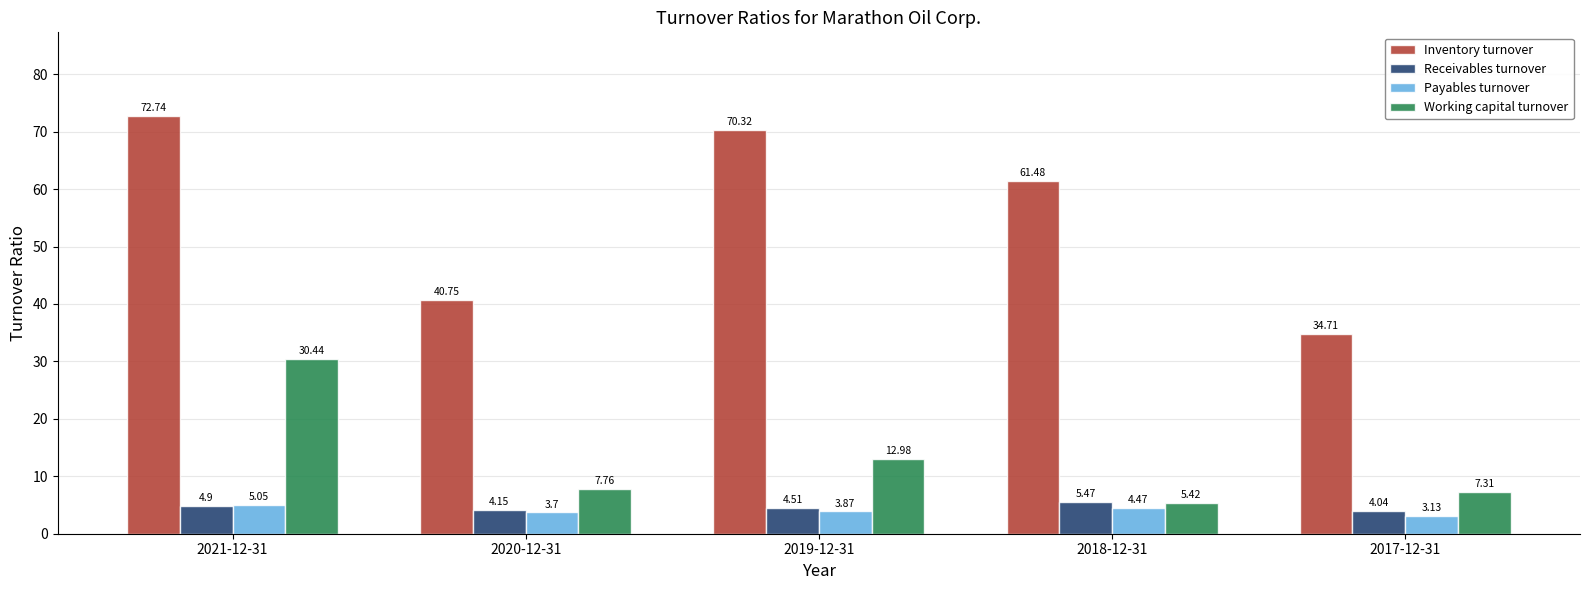

What is the difference between the maximum and minimum values in the Payables turnover series?

1.9